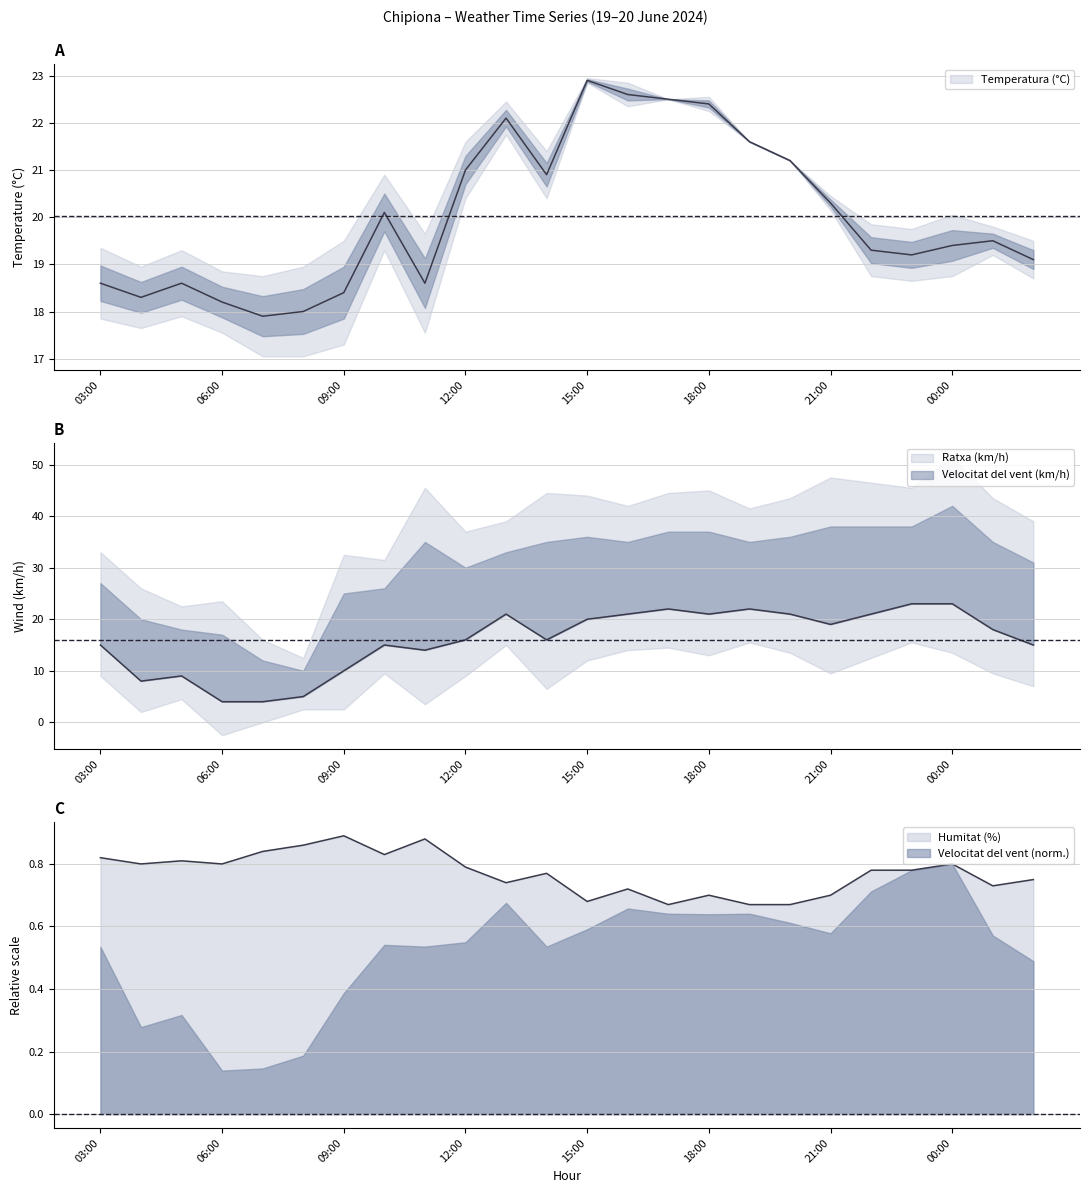

What is the value of the Humitat (%) point at the 16th from the left?

0.7